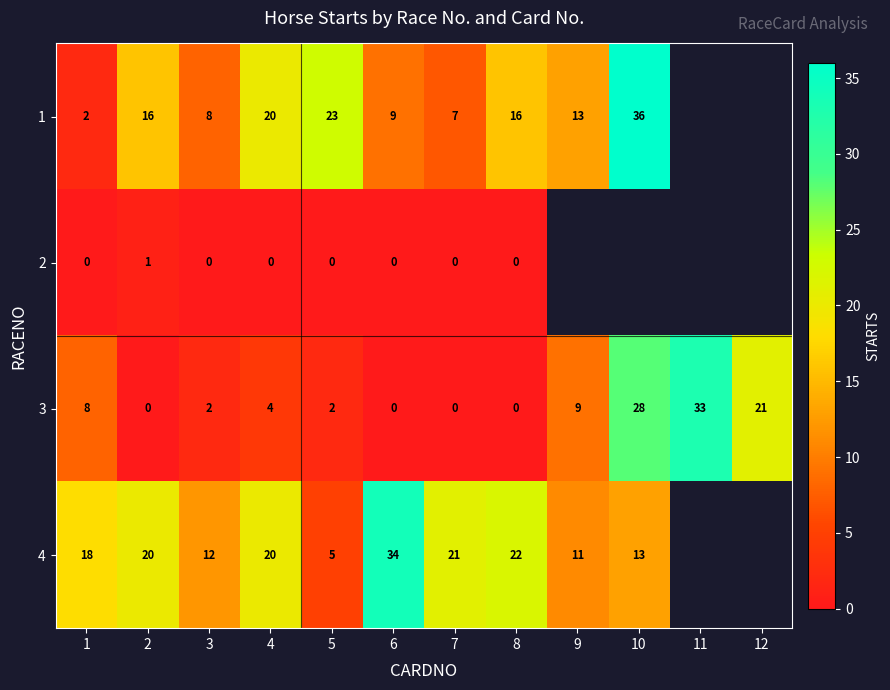

At which label is 3 closest to 16?

12